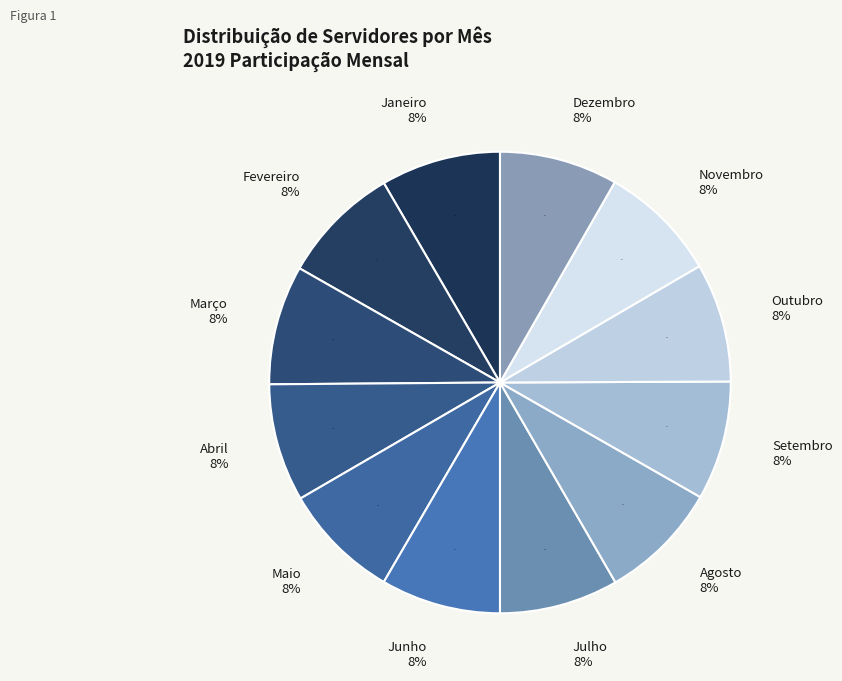

Does Março account for over 50% of the chart?

No